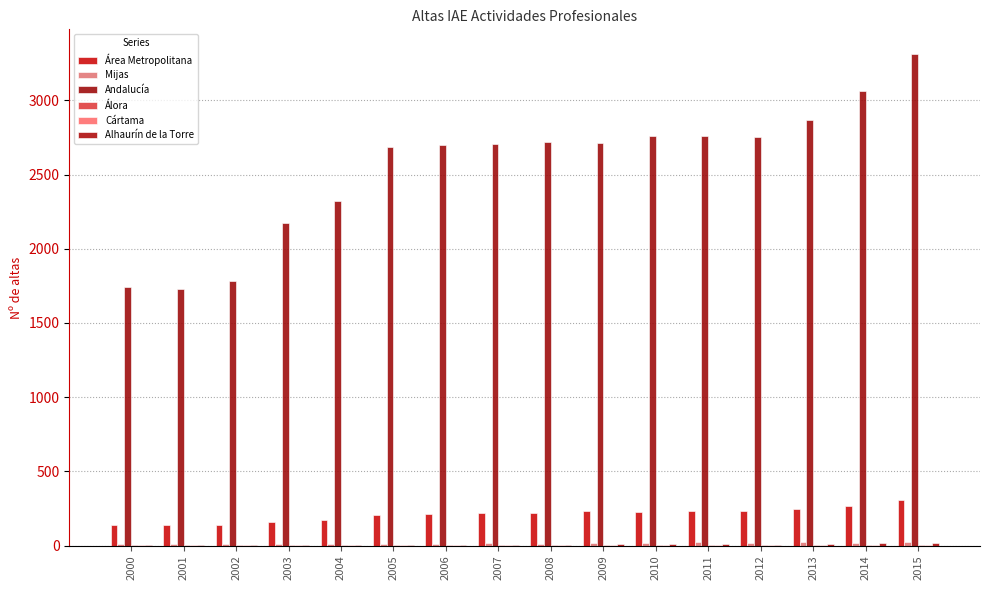

Count the number of data series in this chart.

6